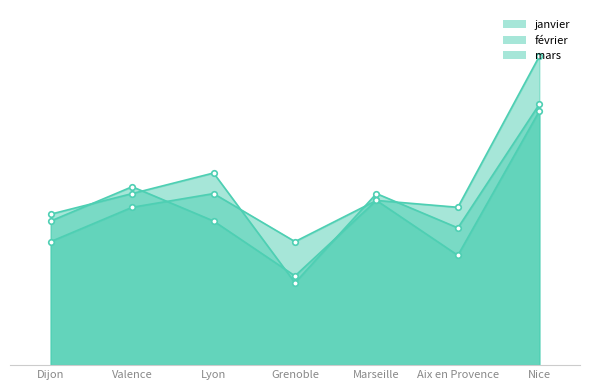

How many data points in janvier are above 23000?

3